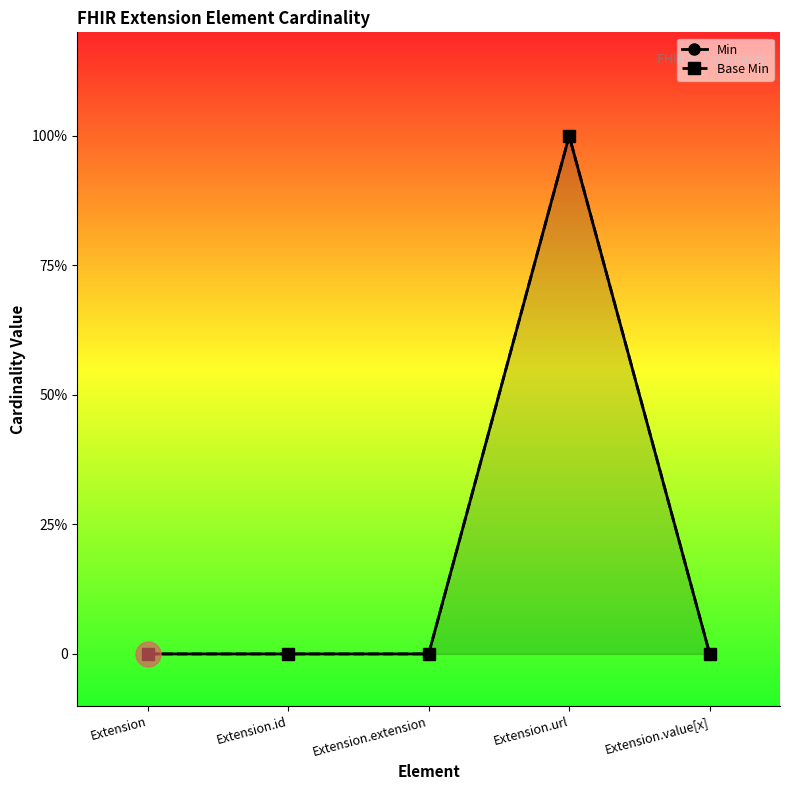

True or false: Base Min has more than 1 interior local peaks.

False